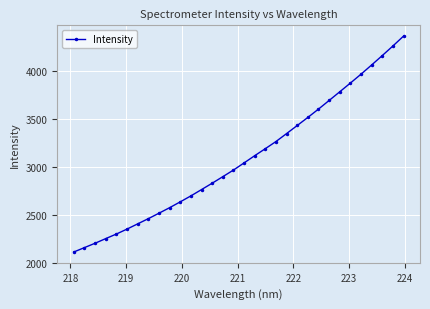

What is the sum of all values?

98854.4